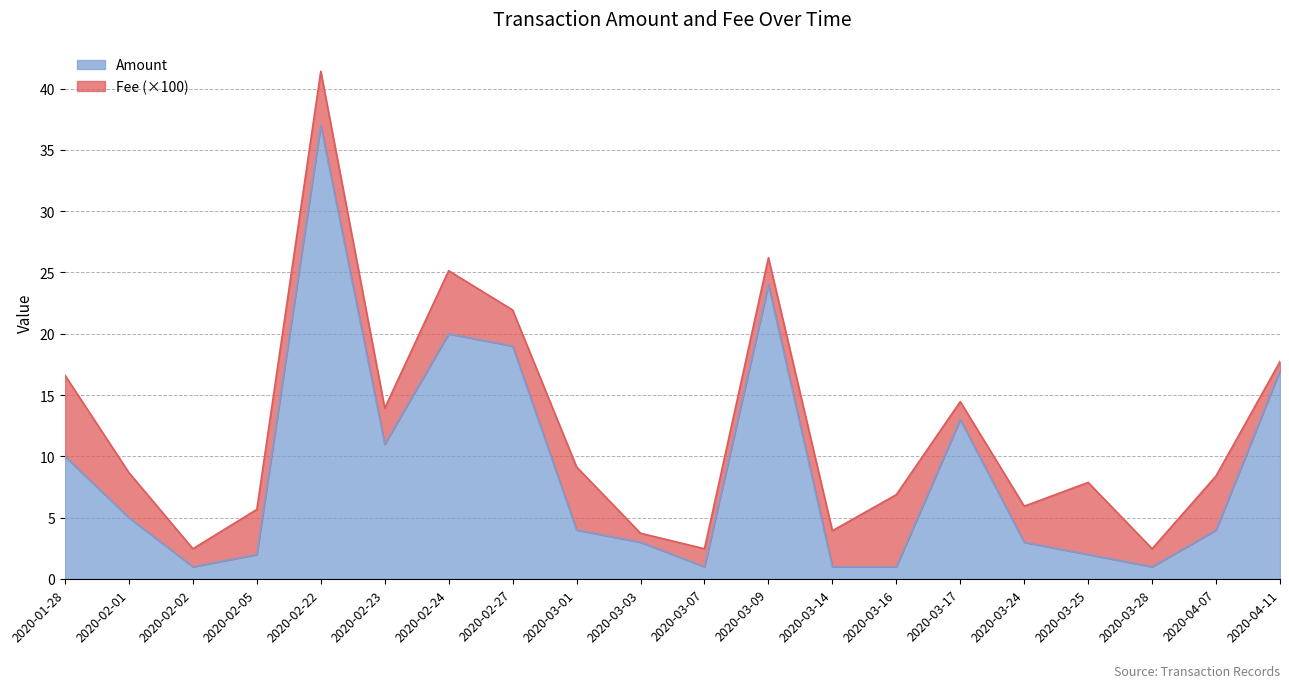

The value of Amount at 2020-02-24 is 20.0. True or false?

True